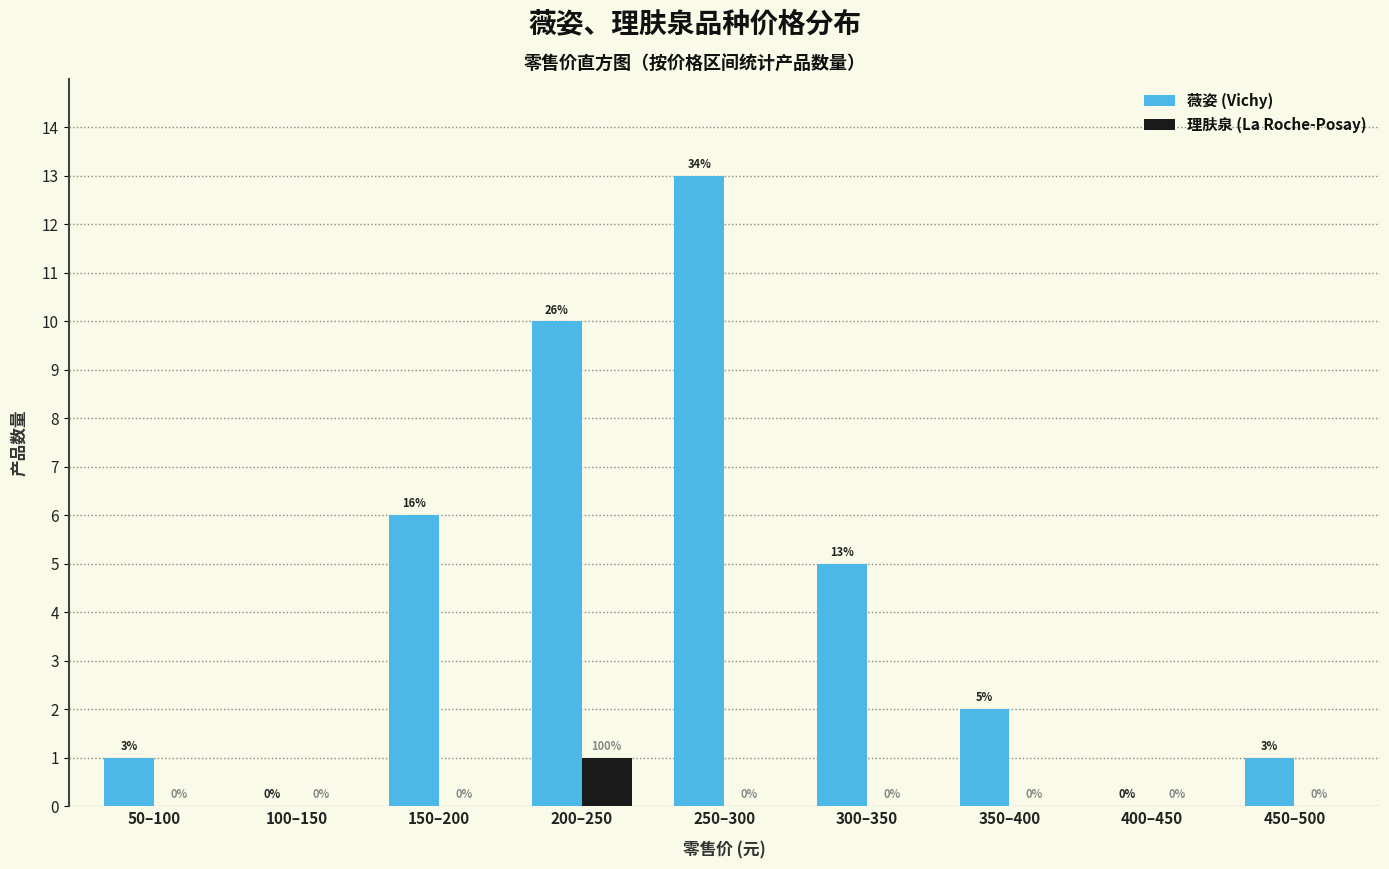

Reading right to left, transcribe all the data shown in this chart.

薇姿 (Vichy): 450–500=1	400–450=0	350–400=2	300–350=5	250–300=13	200–250=10	150–200=6	100–150=0	50–100=1
理肤泉 (La Roche-Posay): 450–500=0	400–450=0	350–400=0	300–350=0	250–300=0	200–250=1	150–200=0	100–150=0	50–100=0